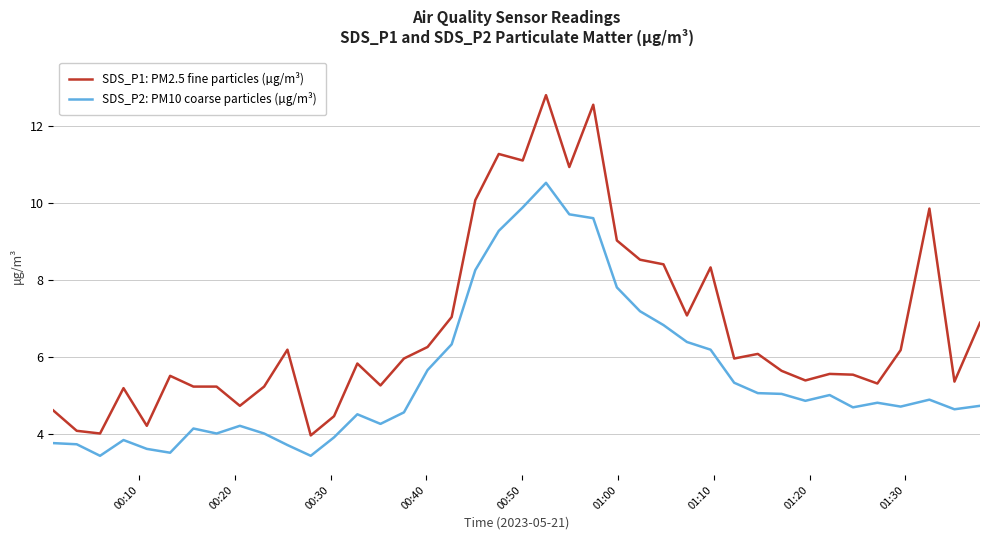

What is the difference between the maximum and minimum values in the SDS_P2: PM10 coarse particles (µg/m³) series?

7.1